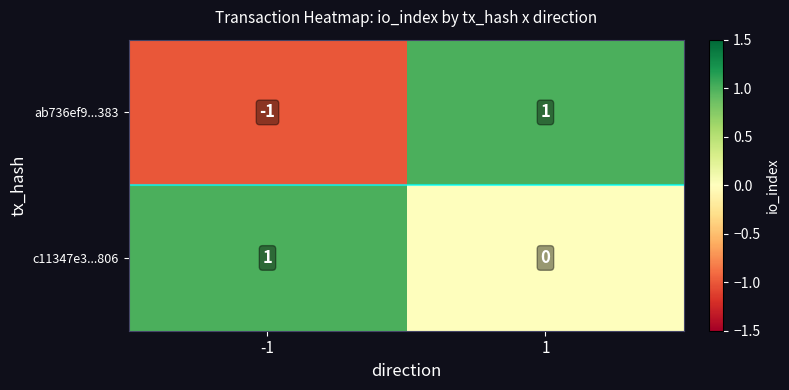

At -1, list the series in order from largest to smallest.

c11347e3...806, ab736ef9...383